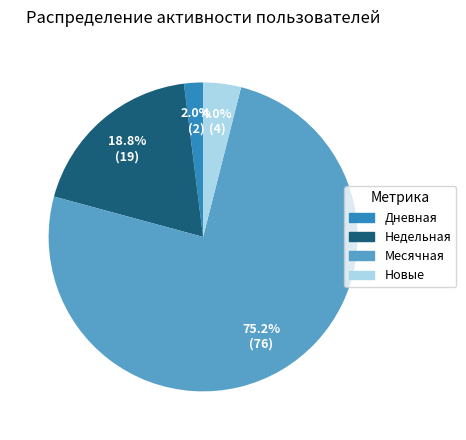

Do Недельная and Дневная together represent more than half of the pie?

No